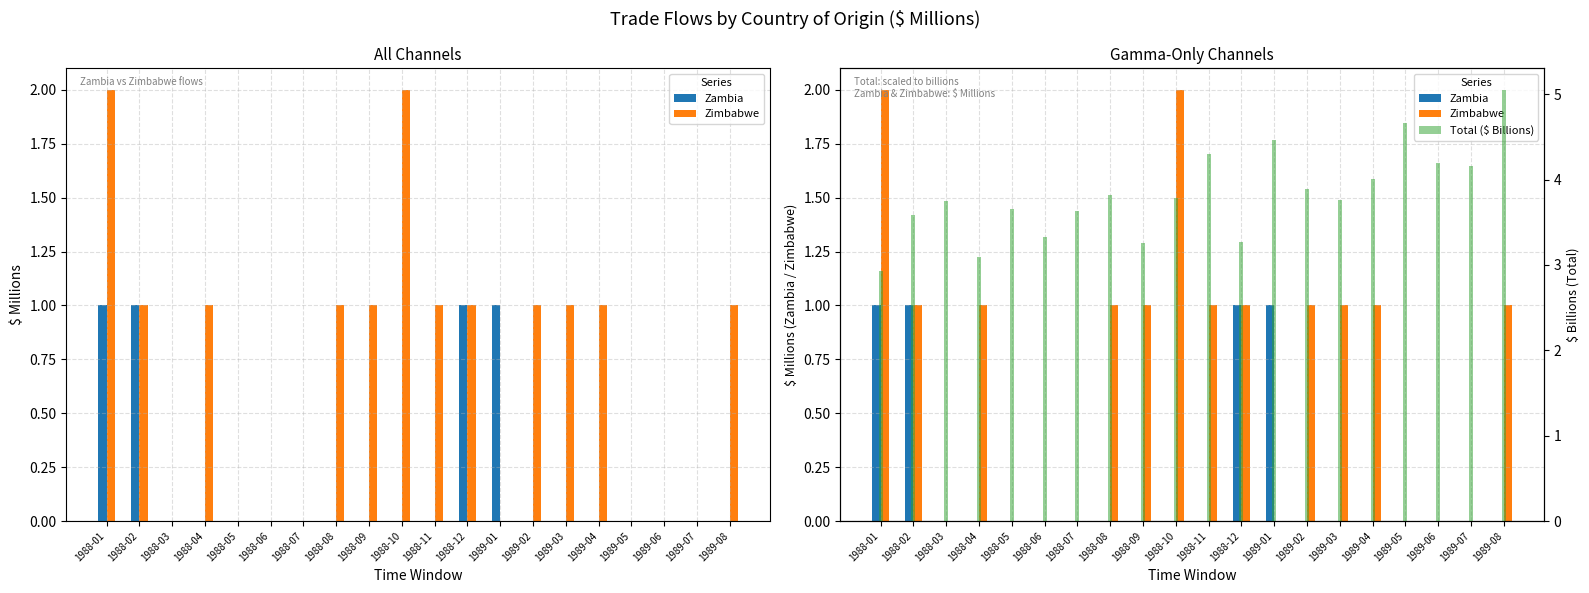

What is the maximum value shown in the chart?

5.1